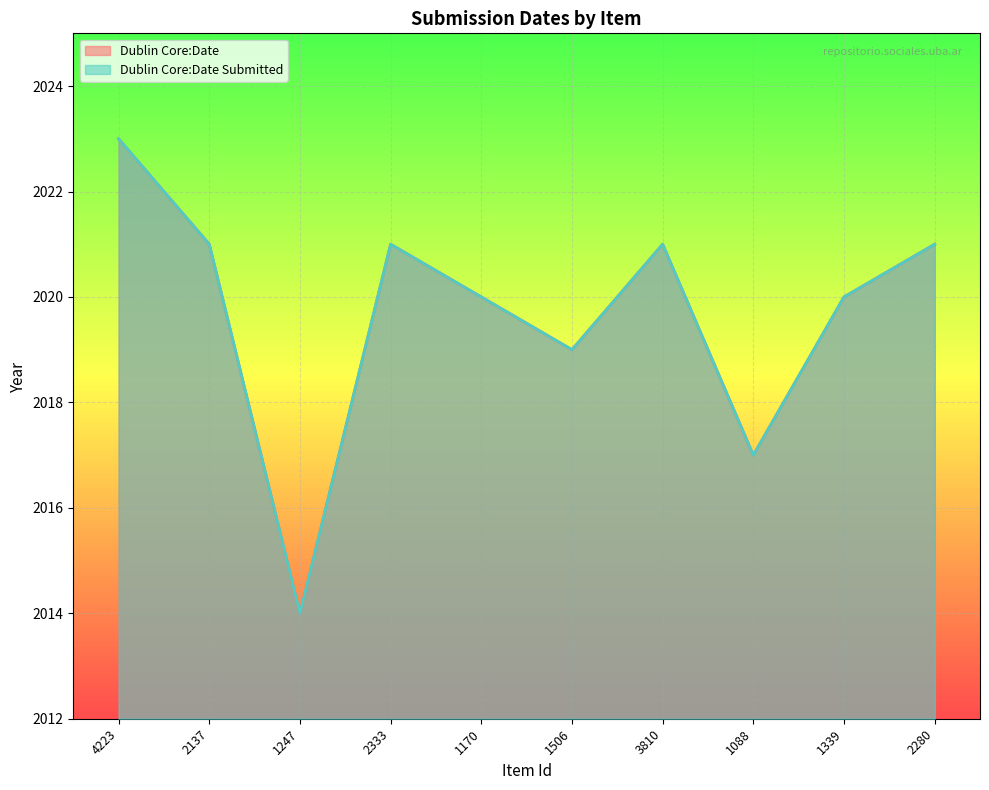

Is the value of Dublin Core:Date Submitted at 2137 greater than the value of Dublin Core:Date at 1506?

Yes